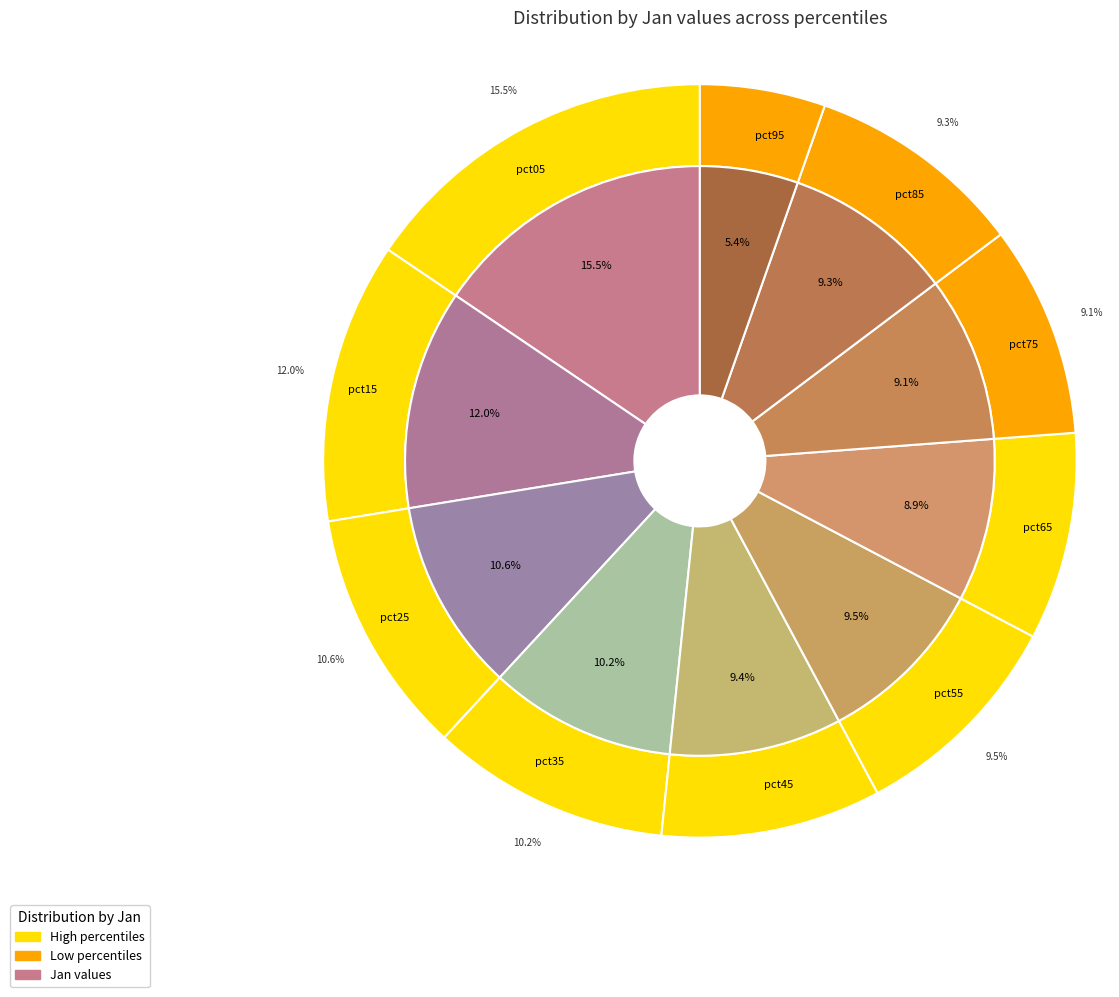

Count the number of slices in the pie.

10